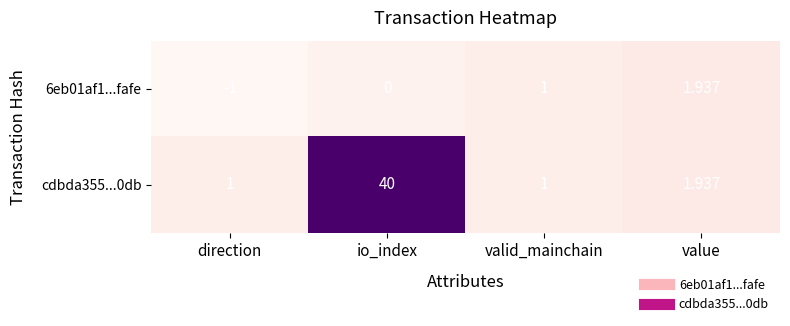

Which category has the lowest value across all series?

direction